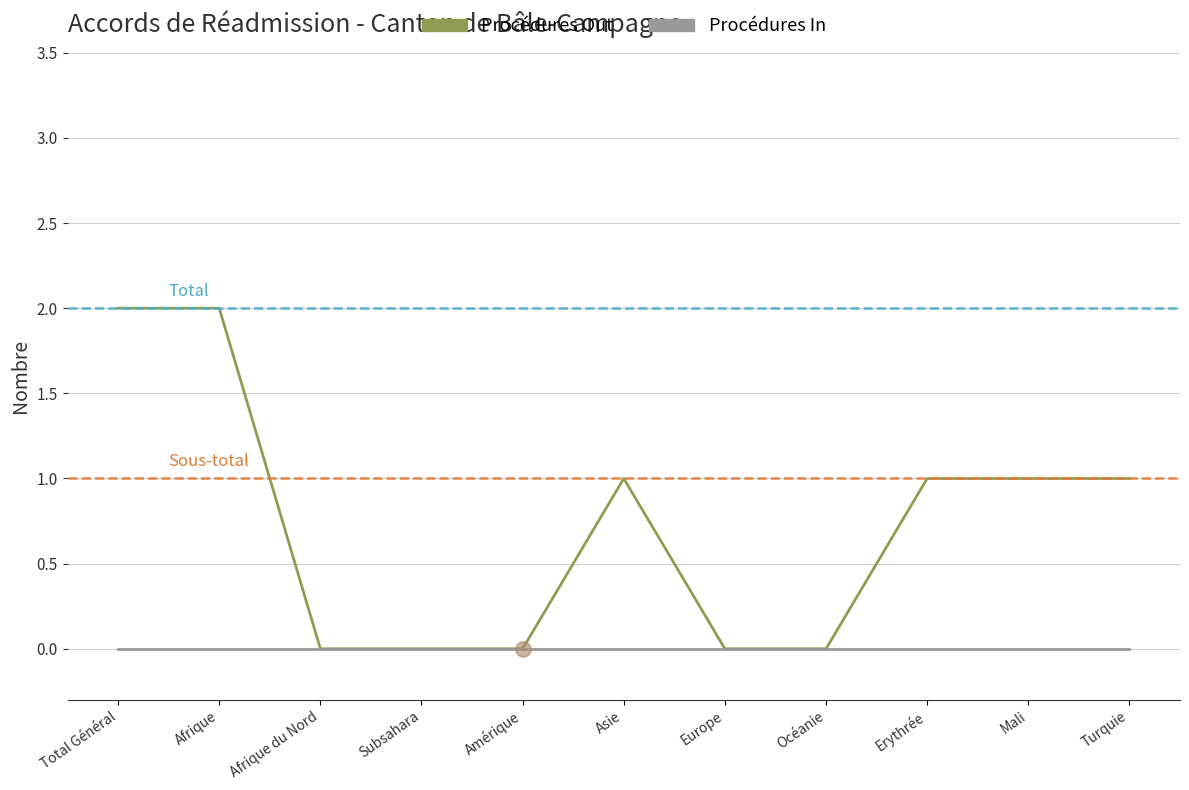

Between Total Général and Afrique du Nord, which series saw the biggest shift?

Procédures Out